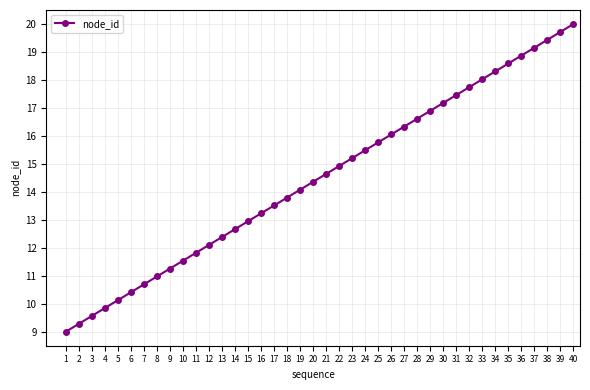

How many distinct data groups are displayed?

1